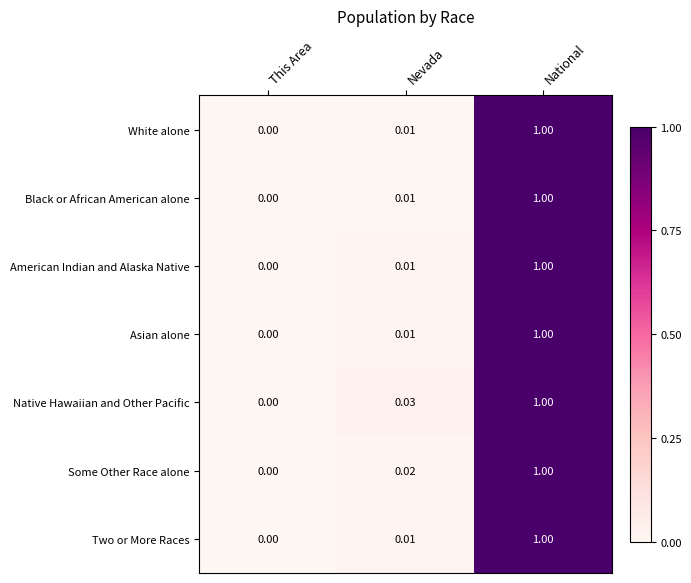

Which category has the highest value in the Some Other Race alone series?

National